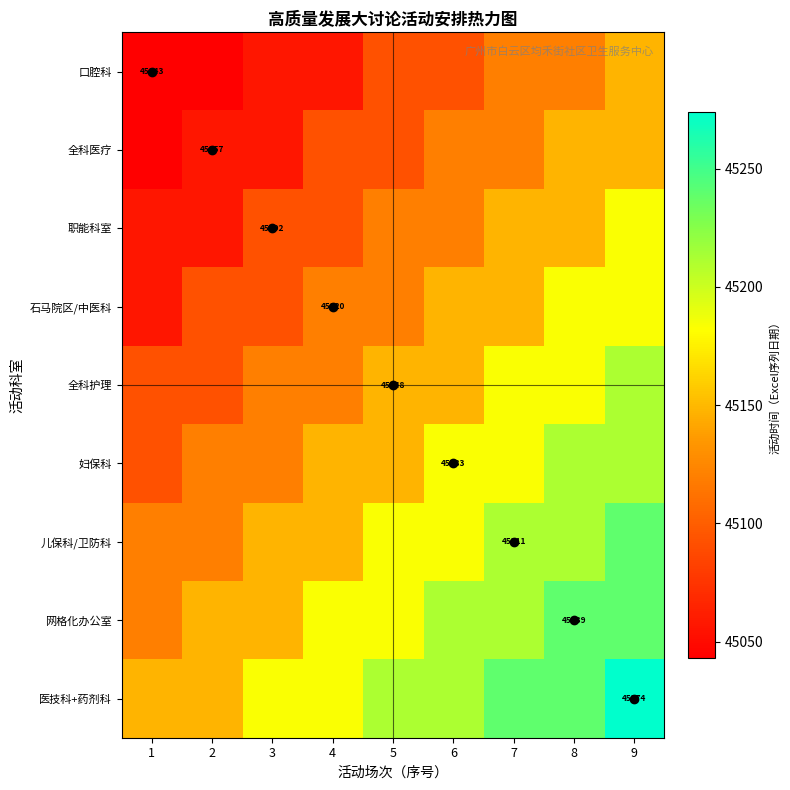

Which series has the largest total across all categories?

医技科+药剂科